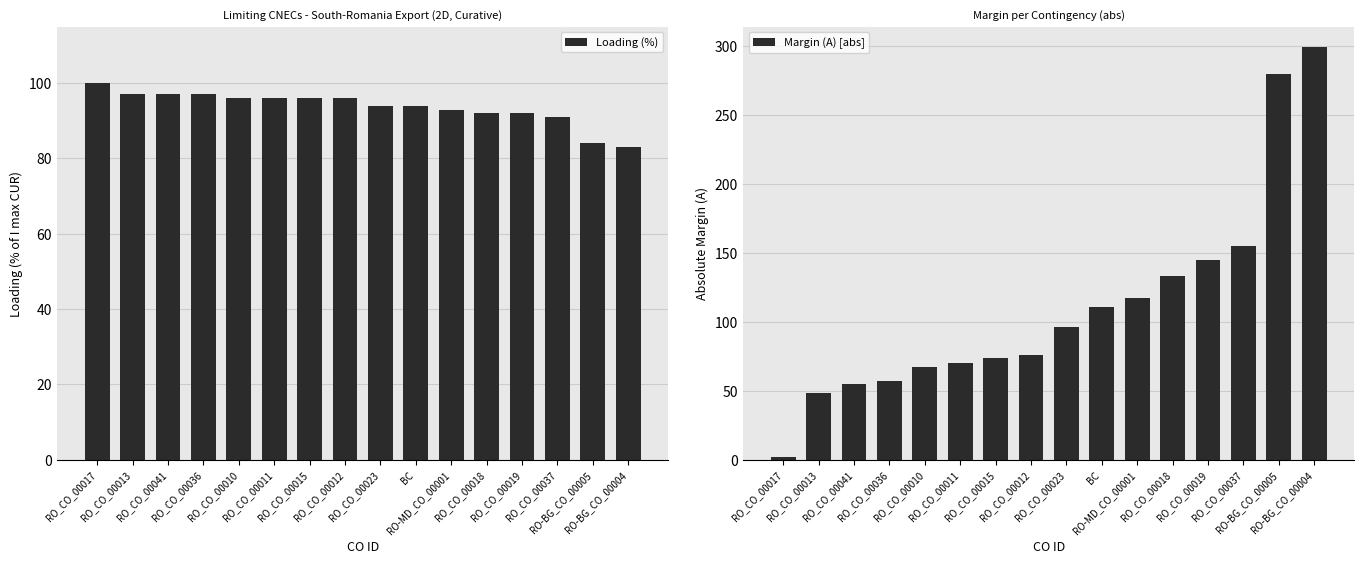

Which series has the largest total across all categories?

Margin (A) [abs]